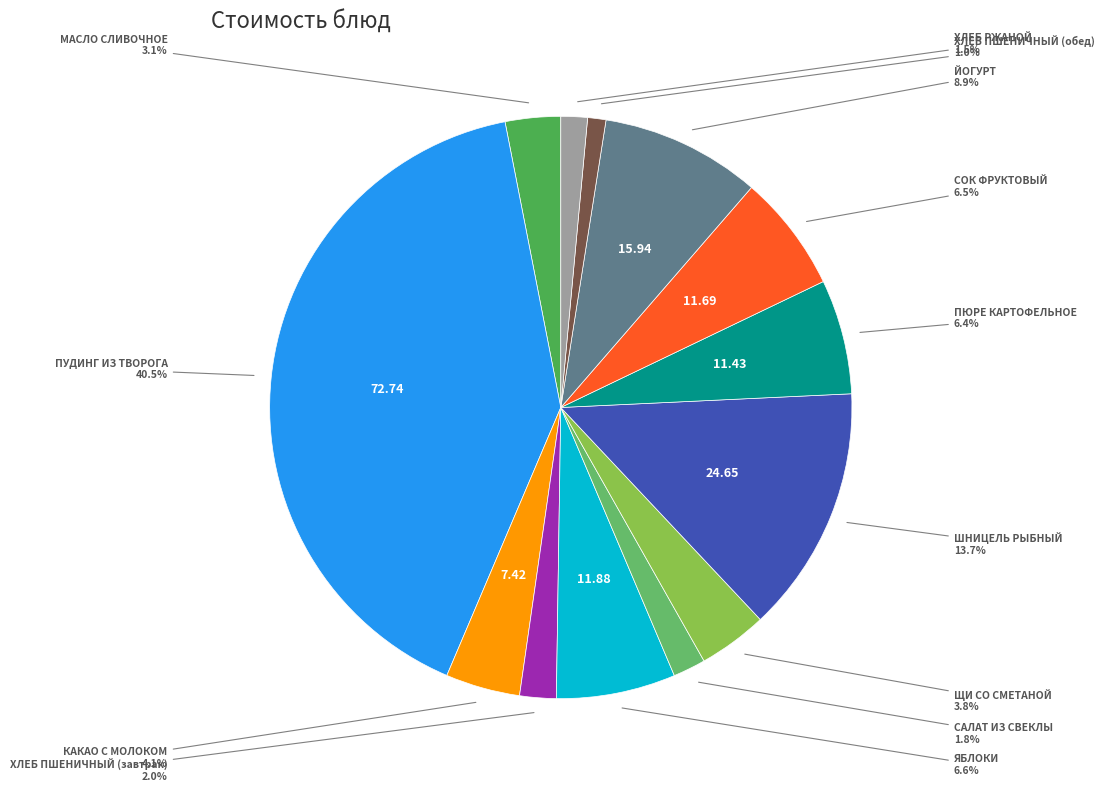

How many segments does this pie chart have?

13